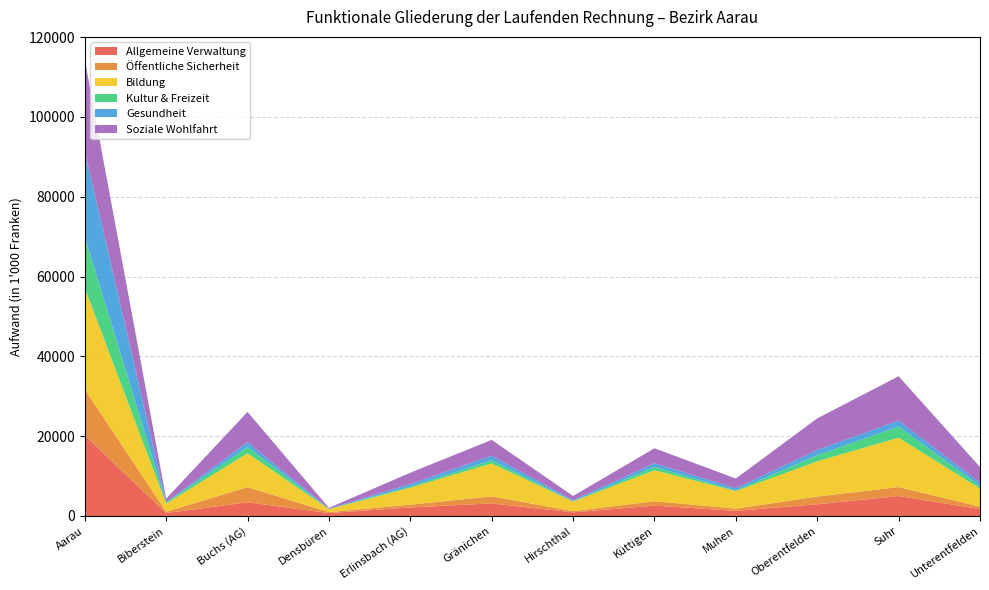

Reading left to right, what are all the values shown in this chart?

Allgemeine Verwaltung: Aarau=20229.8	Biberstein=718.9	Buchs (AG)=3423.5	Densbüren=721.8	Erlinsbach (AG)=2128.9	Gränichen=3143.1	Hirschthal=903.0	Küttigen=2591.6	Muhen=1274.6	Oberentfelden=2926.1	Suhr=4994.7	Unterentfelden=1723.4
Öffentliche Sicherheit: Aarau=11537.0	Biberstein=336.0	Buchs (AG)=3808.0	Densbüren=241.6	Erlinsbach (AG)=693.3	Gränichen=1763.3	Hirschthal=304.7	Küttigen=1105.0	Muhen=561.5	Oberentfelden=1941.6	Suhr=2247.6	Unterentfelden=600.5
Bildung: Aarau=25401.6	Biberstein=2026.9	Buchs (AG)=8469.1	Densbüren=738.4	Erlinsbach (AG)=4258.4	Gränichen=8244.8	Hirschthal=2414.3	Küttigen=7743.1	Muhen=4381.5	Oberentfelden=8824.4	Suhr=12381.9	Unterentfelden=4532.0
Kultur & Freizeit: Aarau=12868.2	Biberstein=245.3	Buchs (AG)=1562.3	Densbüren=61.2	Erlinsbach (AG)=275.7	Gränichen=818.0	Hirschthal=60.3	Küttigen=858.8	Muhen=170.9	Oberentfelden=1524.5	Suhr=2796.7	Unterentfelden=675.9
Gesundheit: Aarau=21361.8	Biberstein=122.1	Buchs (AG)=1216.4	Densbüren=73.0	Erlinsbach (AG)=626.8	Gränichen=1127.5	Hirschthal=255.7	Küttigen=910.6	Muhen=555.5	Oberentfelden=1321.1	Suhr=1474.7	Unterentfelden=836.5
Soziale Wohlfahrt: Aarau=22957.5	Biberstein=891.5	Buchs (AG)=7597.5	Densbüren=186.9	Erlinsbach (AG)=2858.8	Gränichen=3962.6	Hirschthal=1062.3	Küttigen=3751.0	Muhen=2435.0	Oberentfelden=7914.2	Suhr=11114.1	Unterentfelden=3898.6